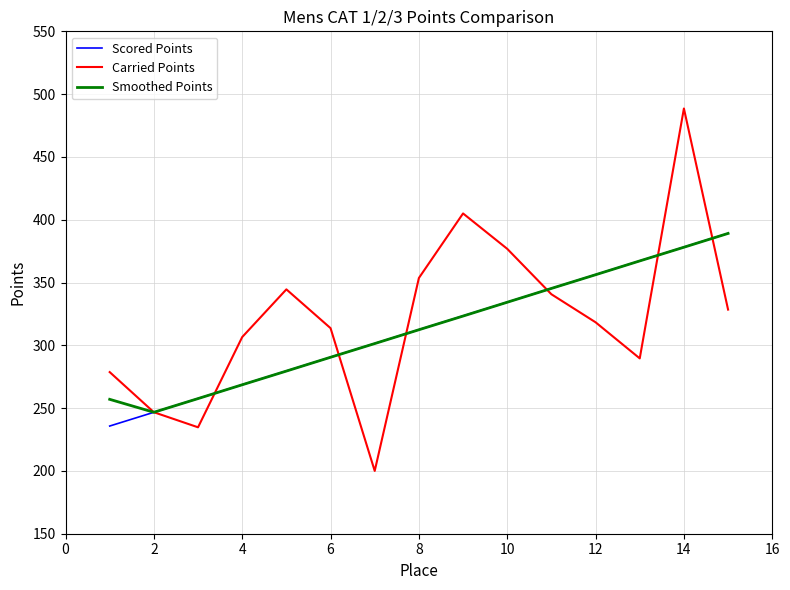

What is the difference between the maximum and minimum values in the Smoothed Points series?

142.4